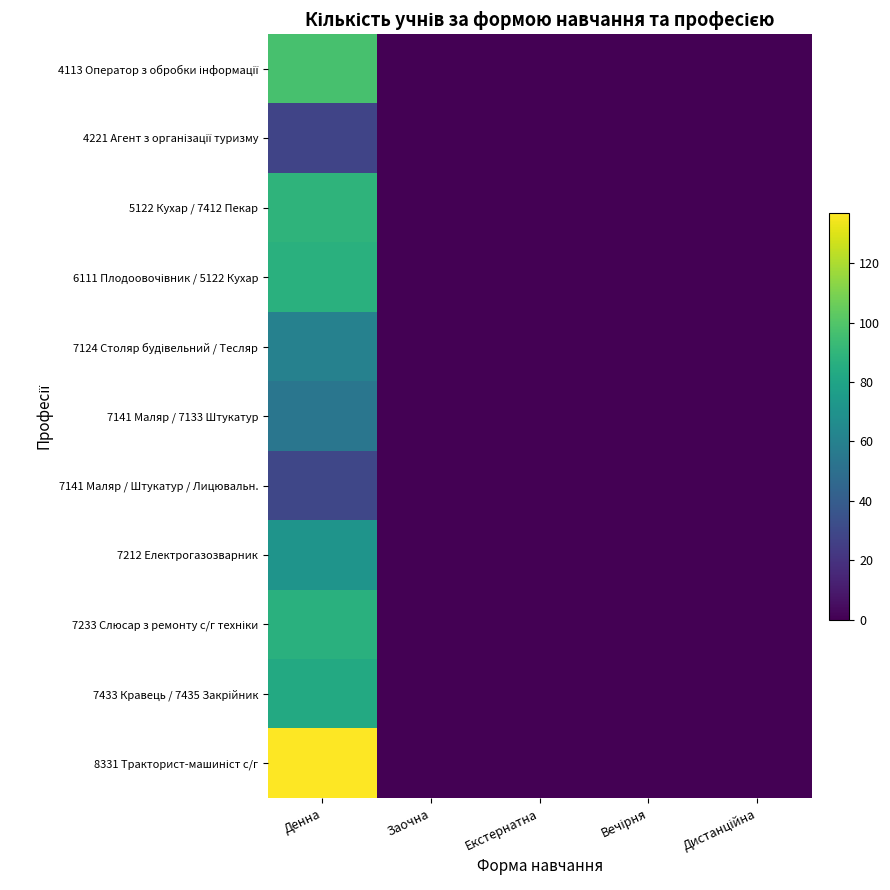

Which series changed the most between Екстернатна and Дистанційна?

4113 Оператор з обробки інформації